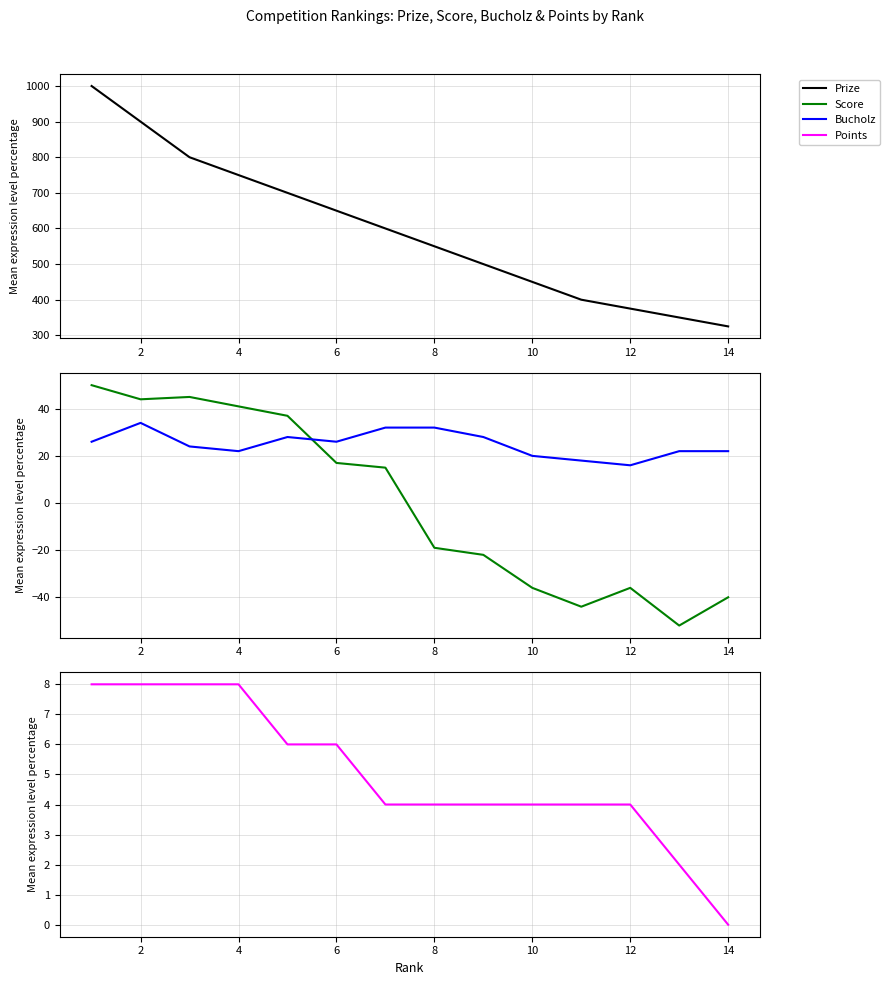

Reading left to right, extract all data points from this chart.

Prize: 1000	900	800	750	700	650	600	550	500	450	400	375	350	325
Score: 50	44	45	41	37	17	15	-19	-22	-36	-44	-36	-52	-40
Bucholz: 26	34	24	22	28	26	32	32	28	20	18	16	22	22
Points: 8	8	8	8	6	6	4	4	4	4	4	4	2	0